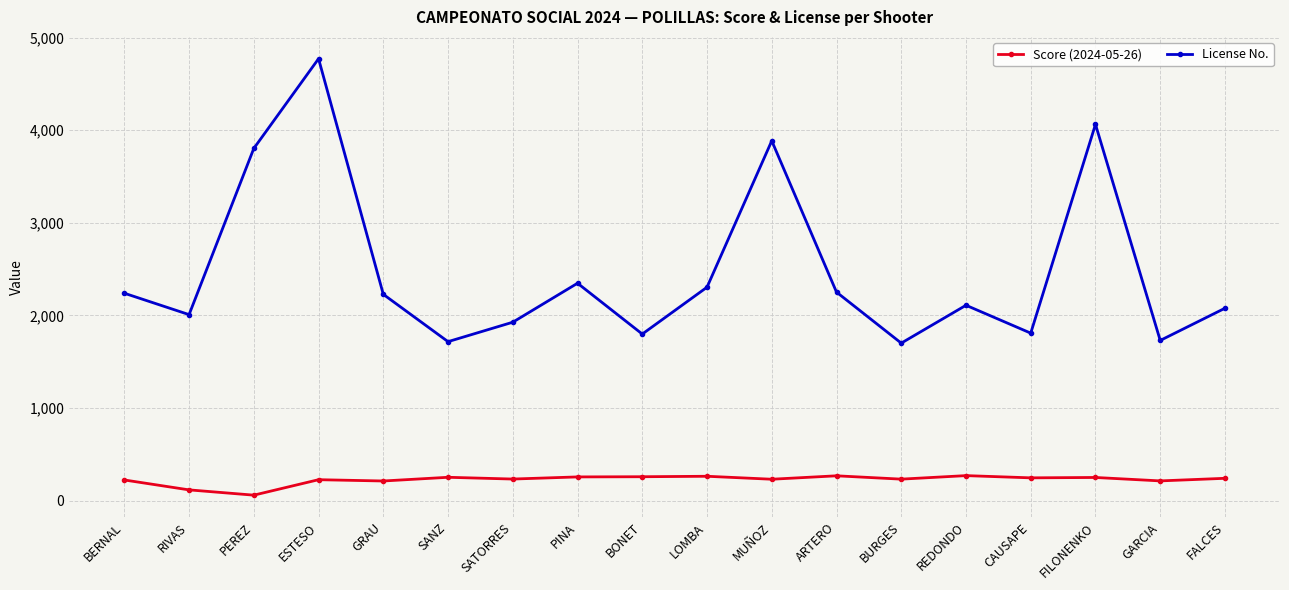

At which category does License No. reach its first local peak?

ESTESO